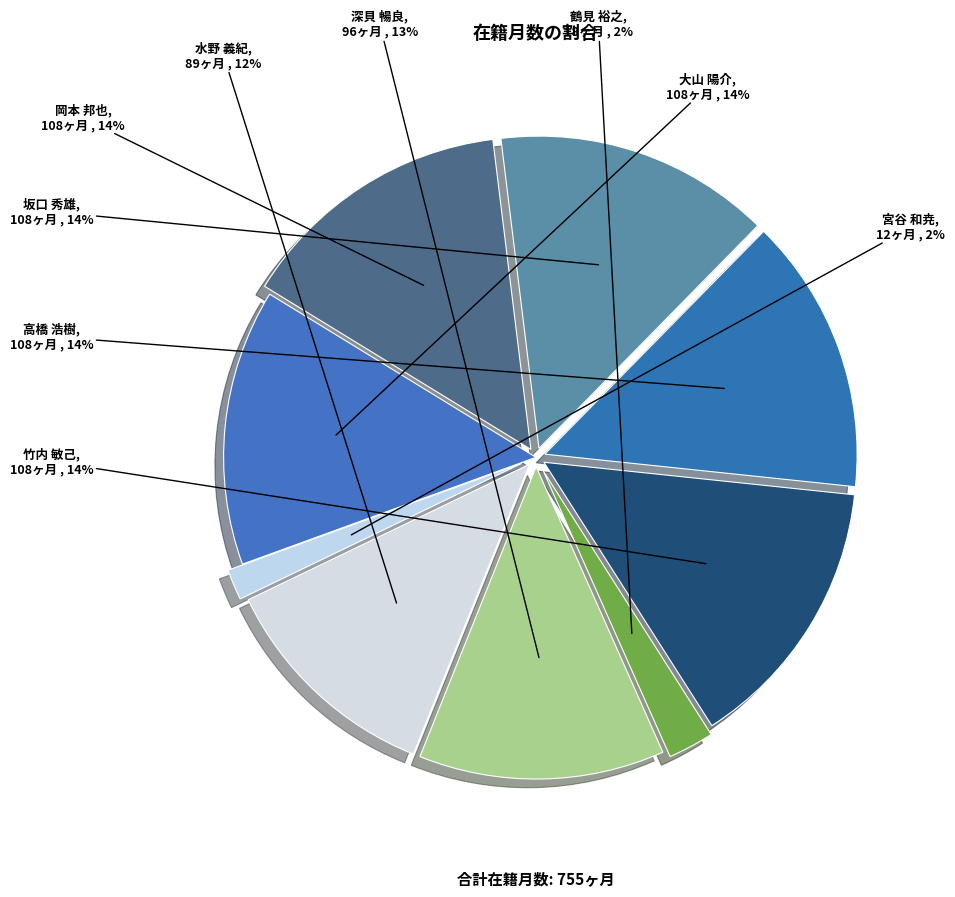

What percentage is the 竹内 敏己 slice, to the nearest percent?

14%